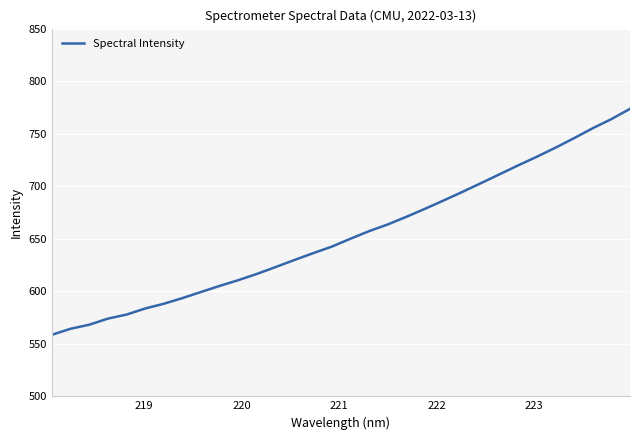

What is the greatest value displayed?

773.6